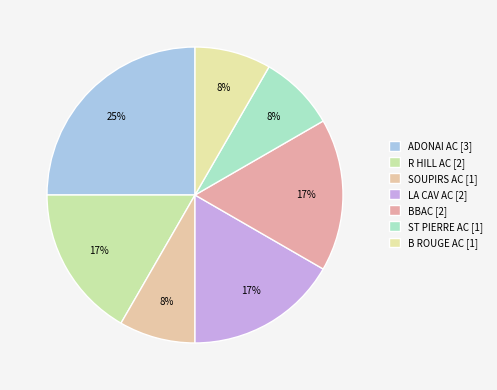

The SOUPIRS AC slice represents 23% of the pie. True or false?

False